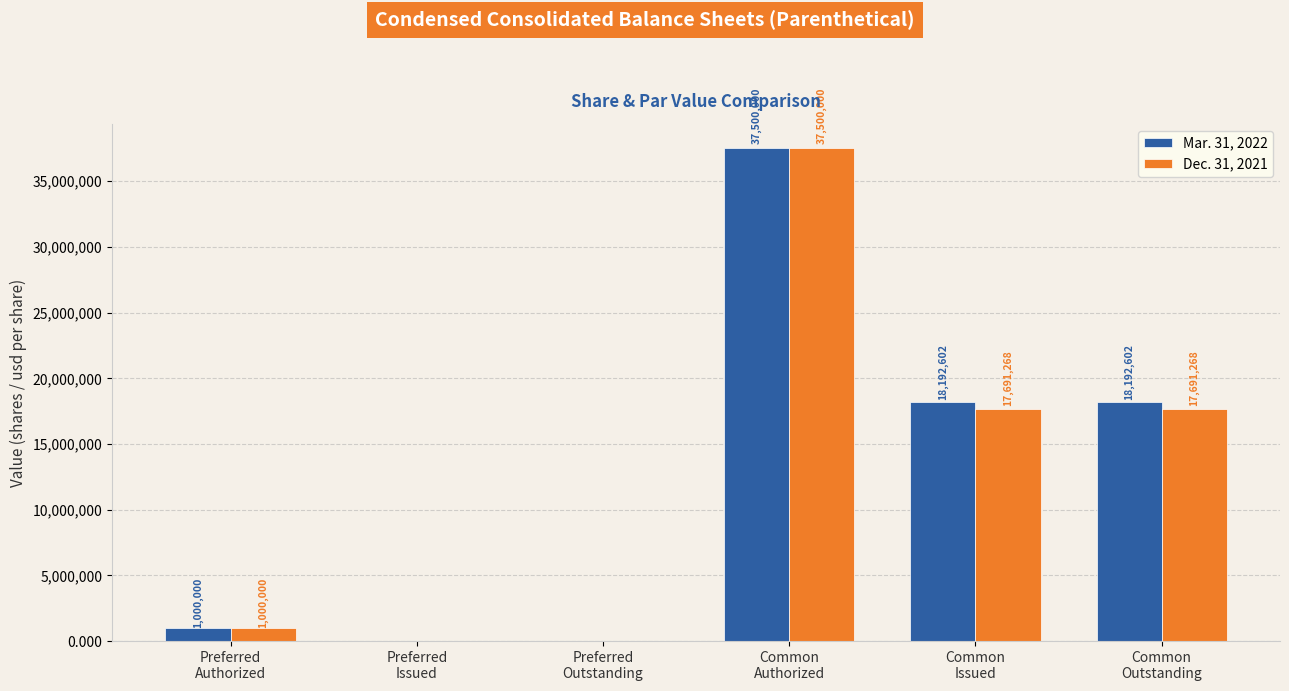

How many groups of bars are there?

6